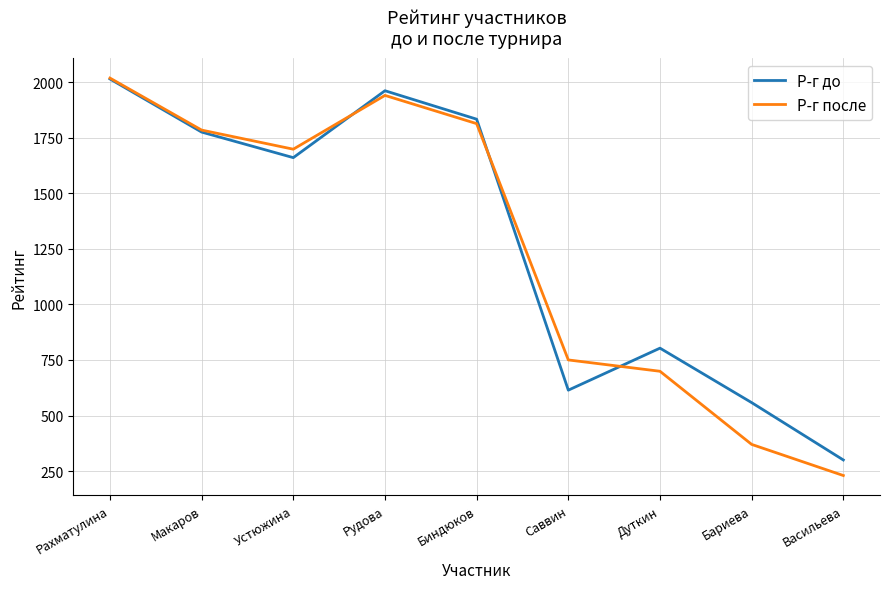

Which category has the highest value in the Р-г до series?

Рахматулина